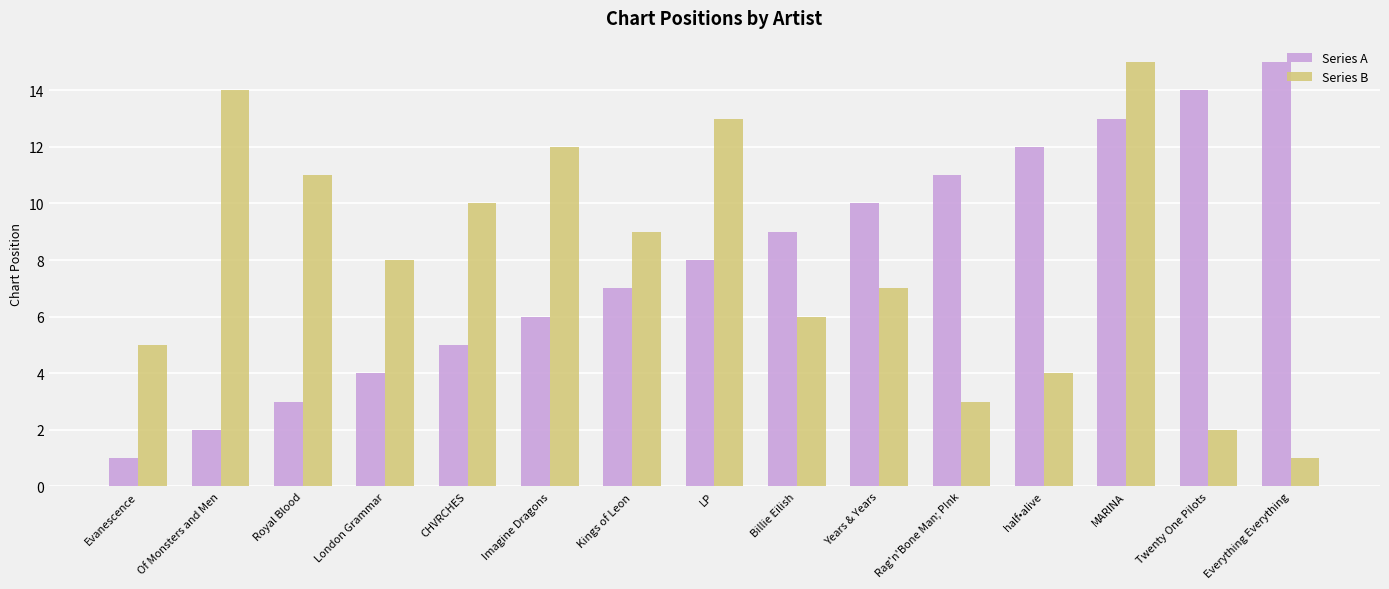

Which series changed the most between Imagine Dragons and LP?

Series A